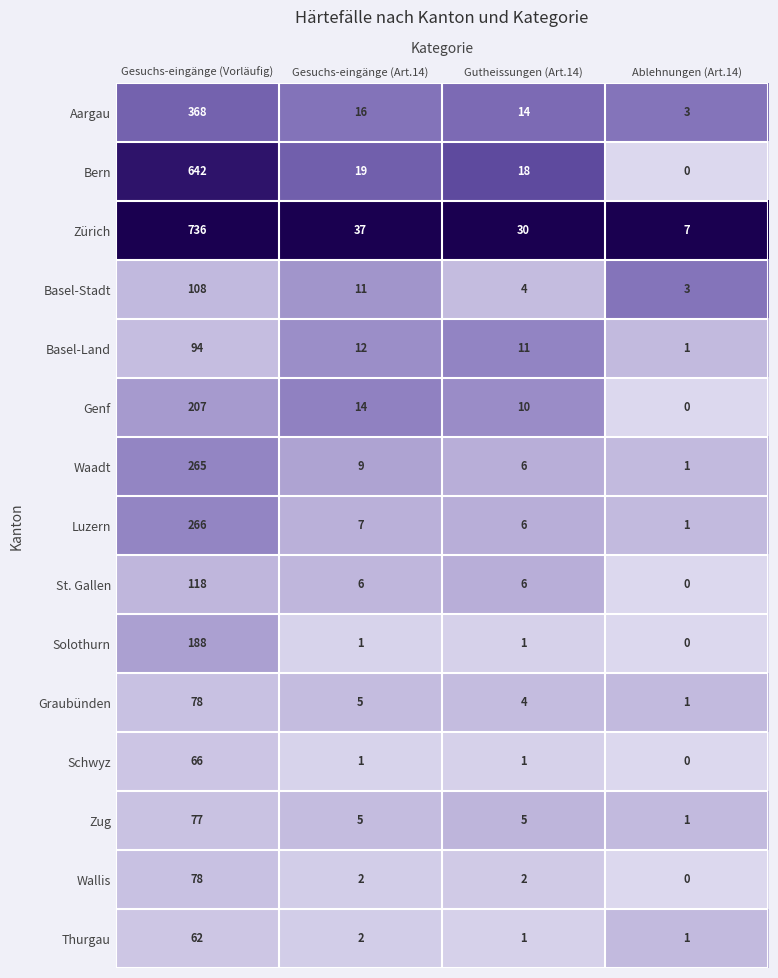

At how many categories does at least one series exceed 0?

4